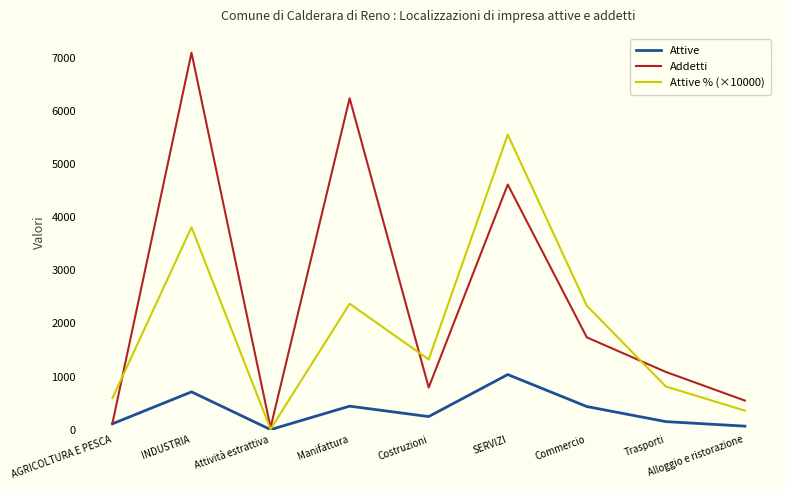

The Attive series shows 1458.6 at SERVIZI. True or false?

False